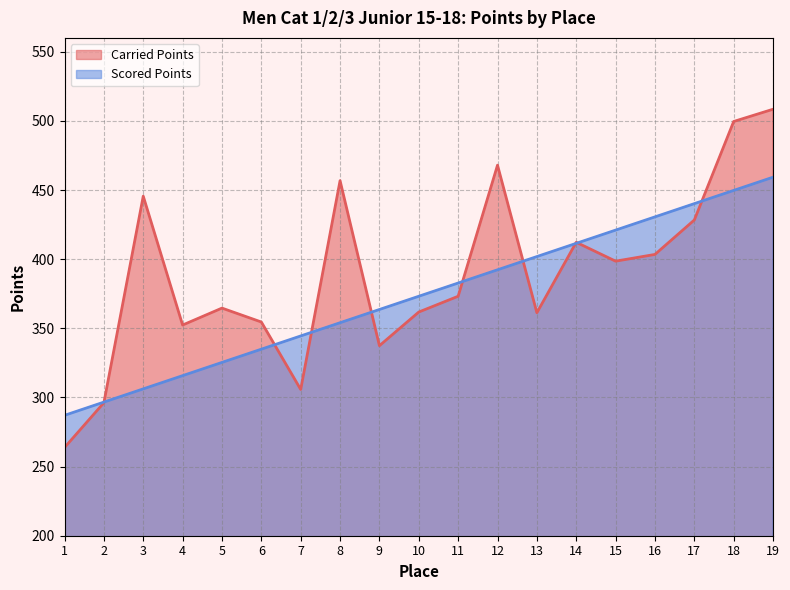

How many intersections are there between Carried Points and Scored Points?

9